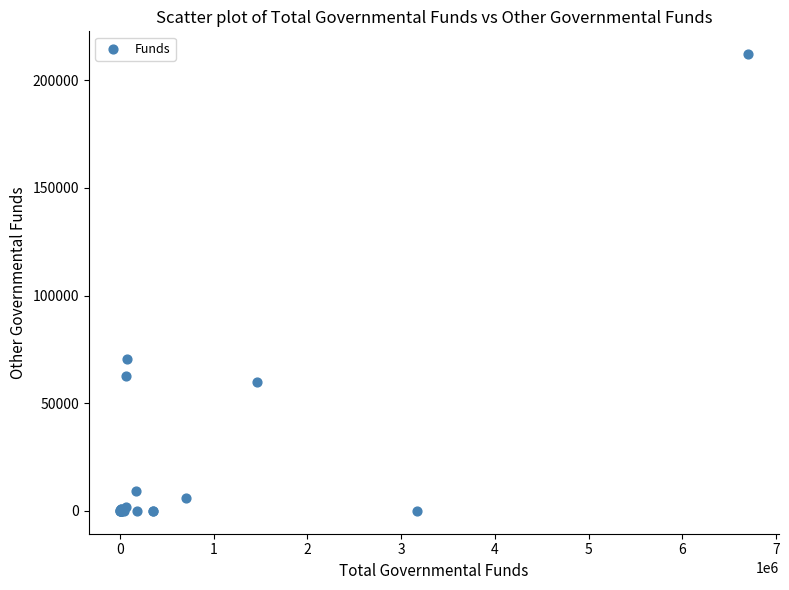

What Y value in the scatter plot is closest to 106075?

70617.9